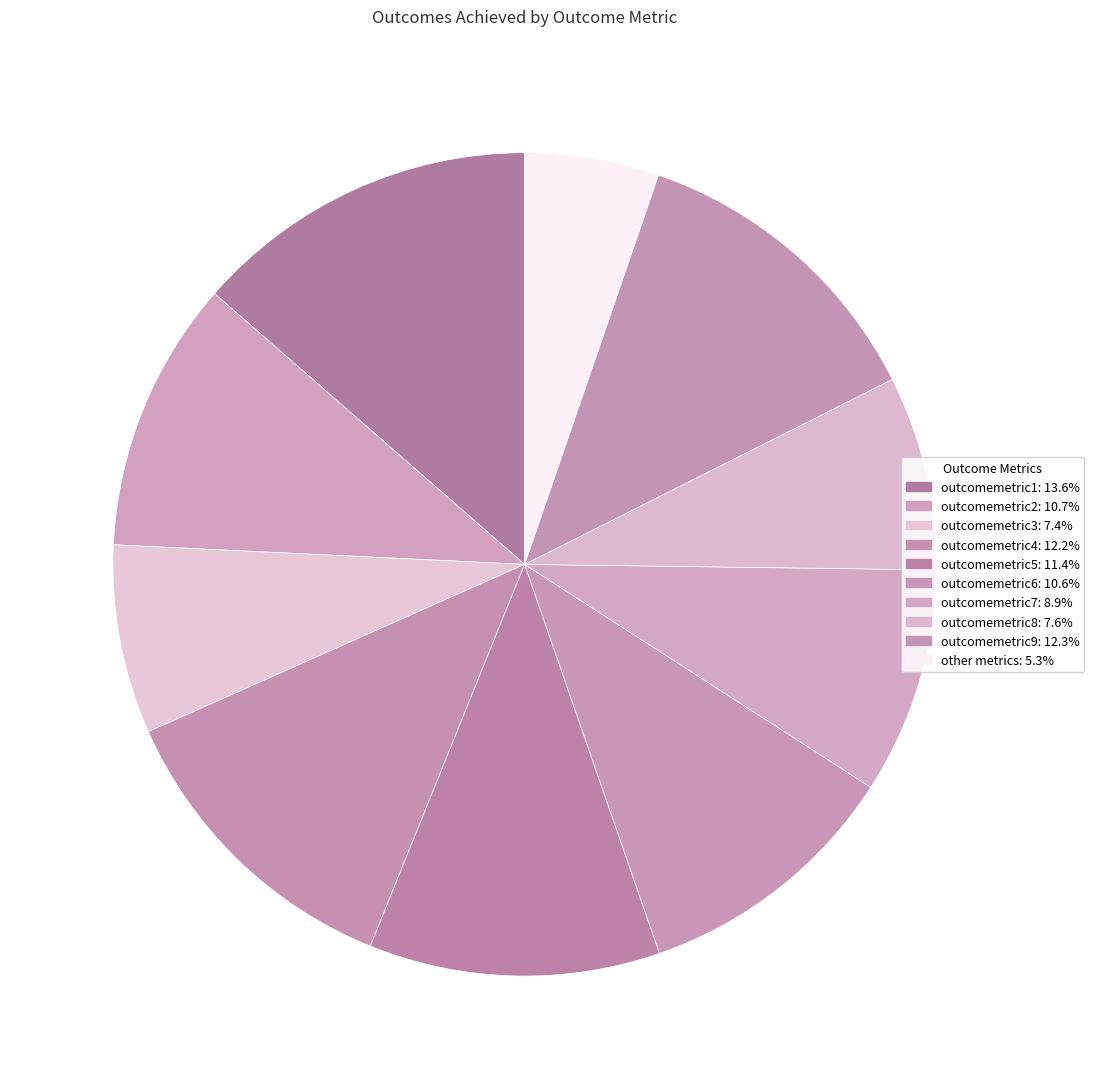

Which category has the biggest portion of the pie?

outcomemetric1